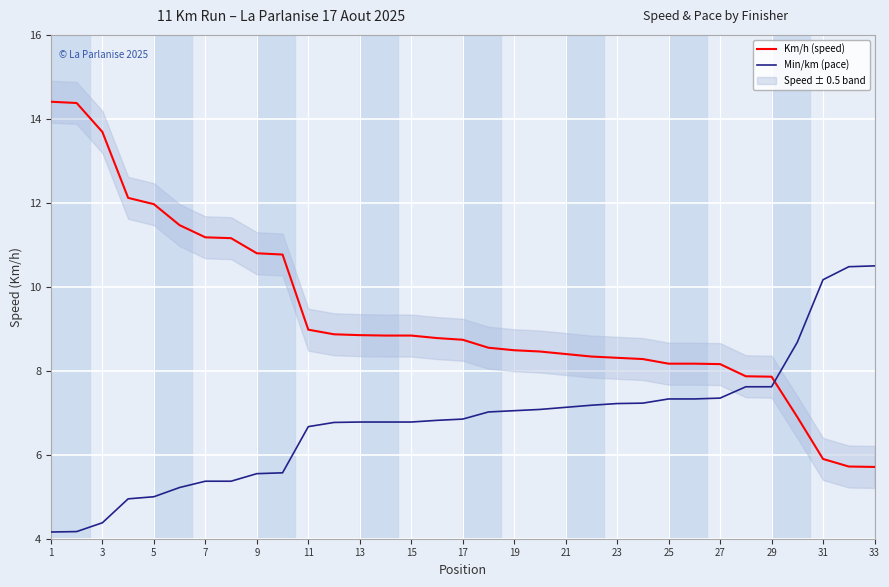

Which series has the largest total across all categories?

Km/h (speed)